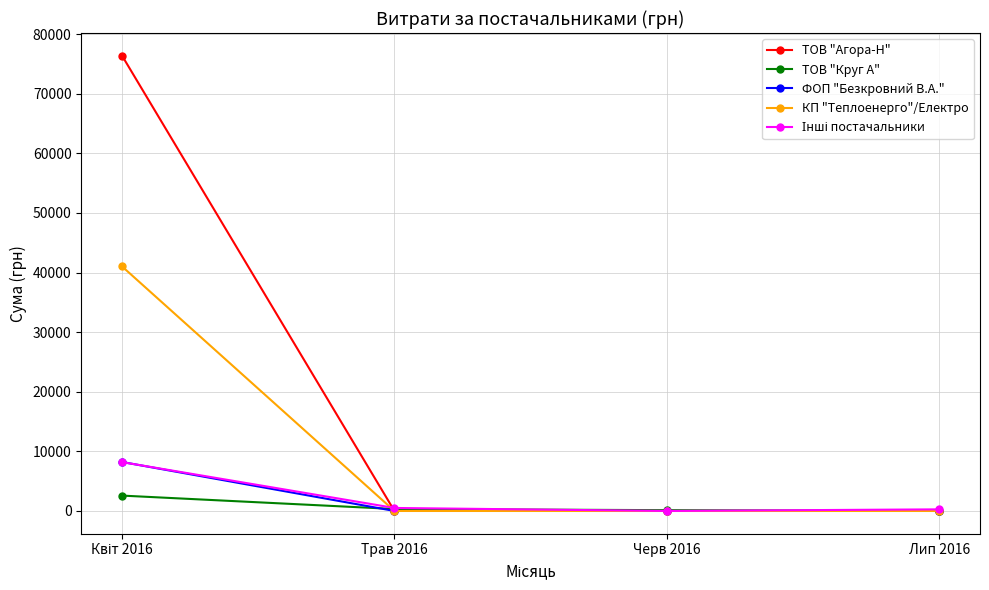

The КП "Теплоенерго"/Електро series shows 0.0 at Трав 2016. True or false?

True